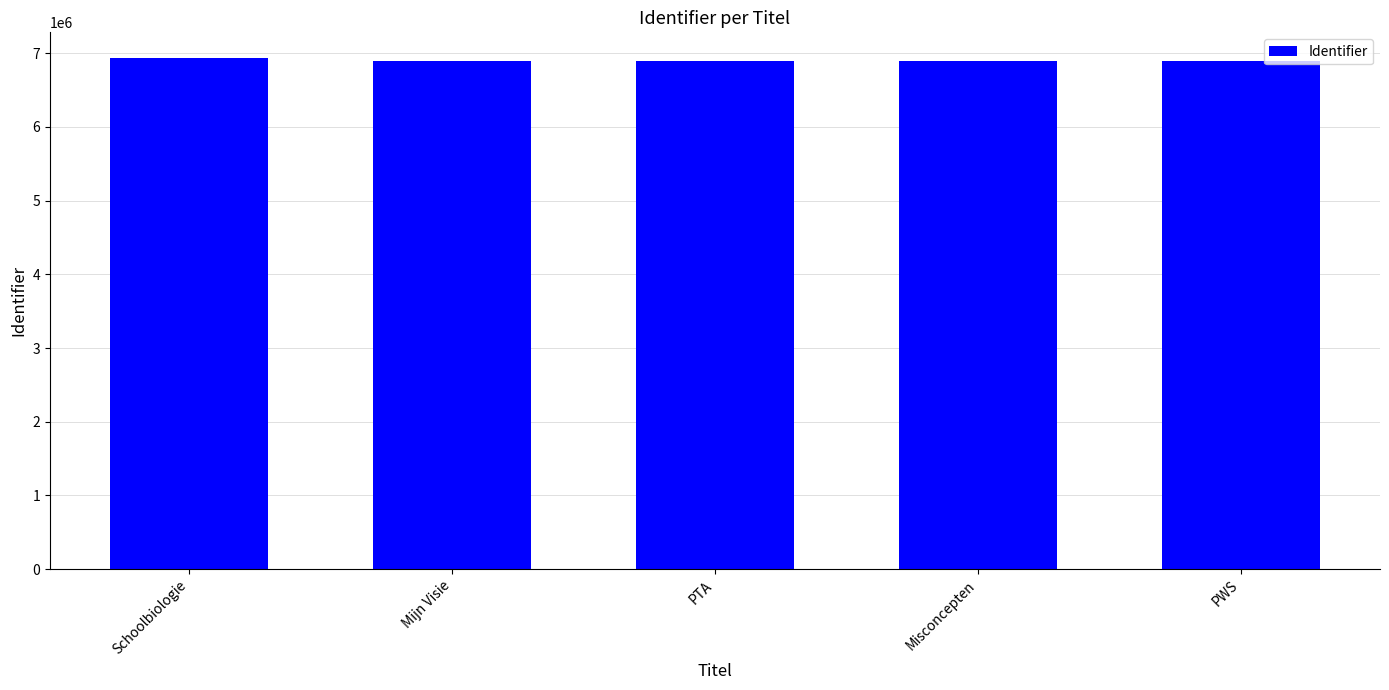

The chart shows a value of 12050485 at Mijn Visie. True or false?

False